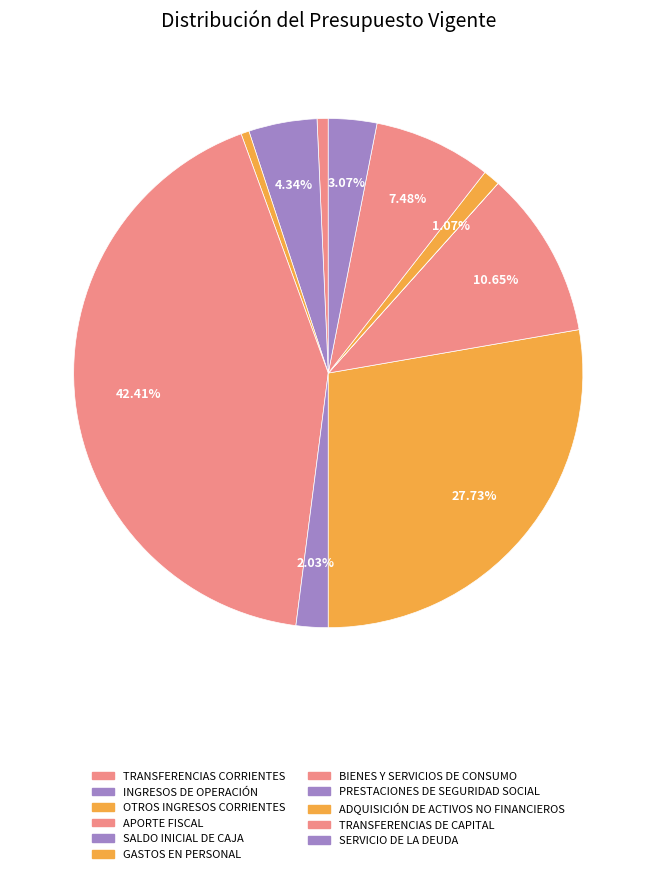

How many slices are in this pie chart?

11